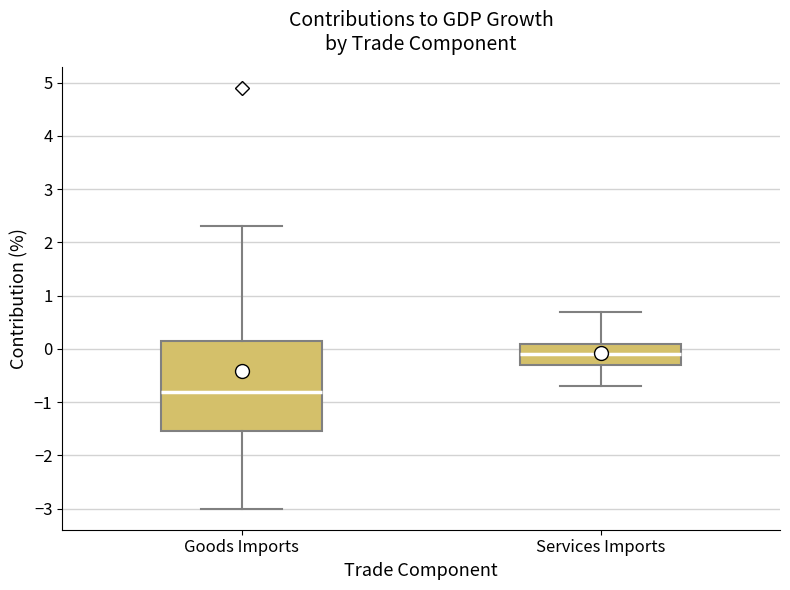

Where is the upper edge of the box for Goods Imports on the y-axis? The values are not printed on the chart, so give them approximately, as read against the axis.

0.2